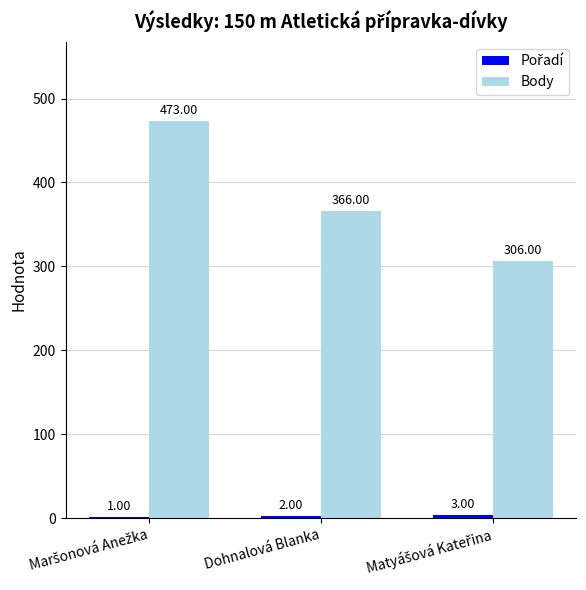

How many Body values are between 306 and 473?

3